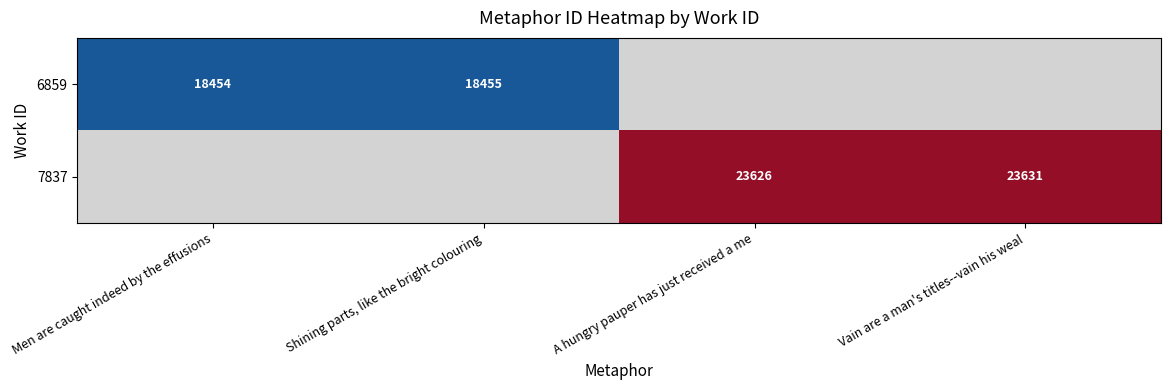

The value of 6859 at Shining parts, like the bright colouring is 6947. True or false?

False